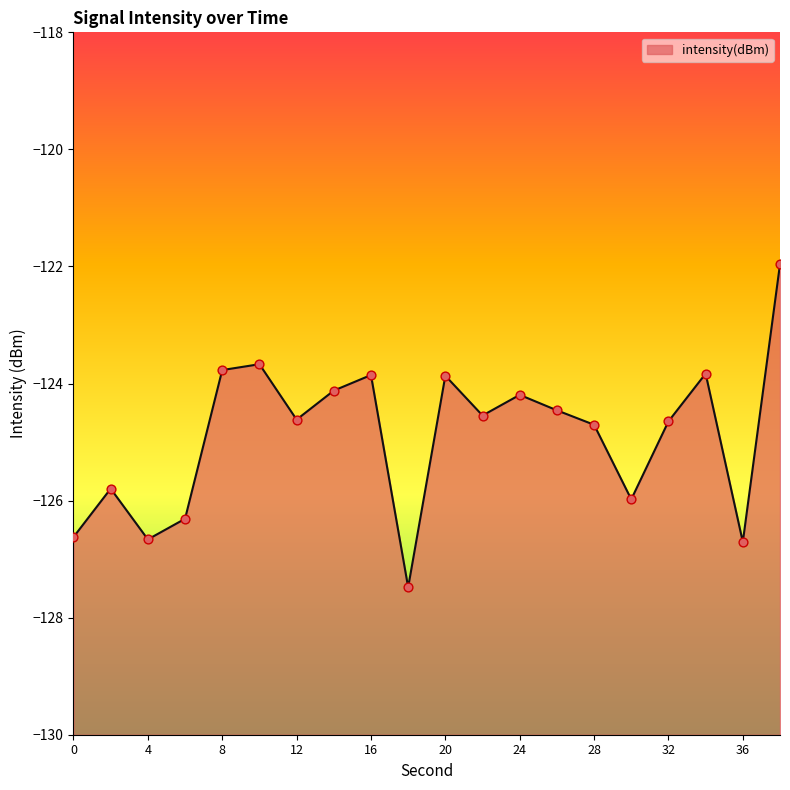

Which has a higher value, 2 or 36?

2